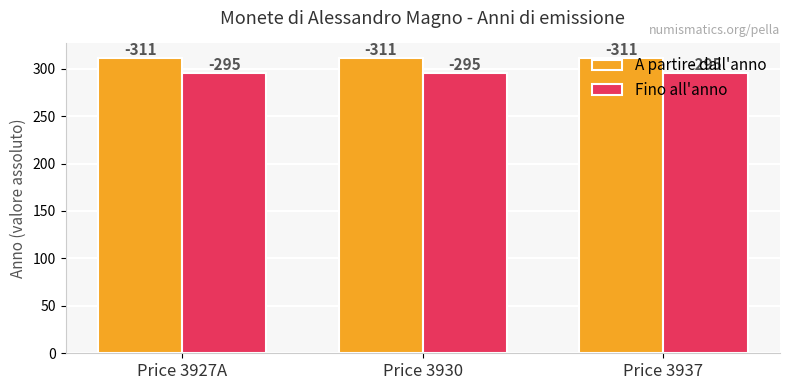

What is the smallest value displayed?

295